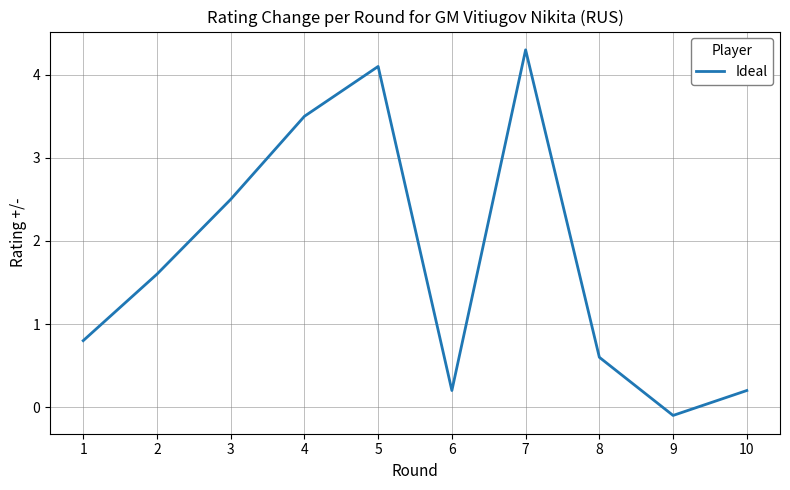

Which category has the lowest value across all series?

9